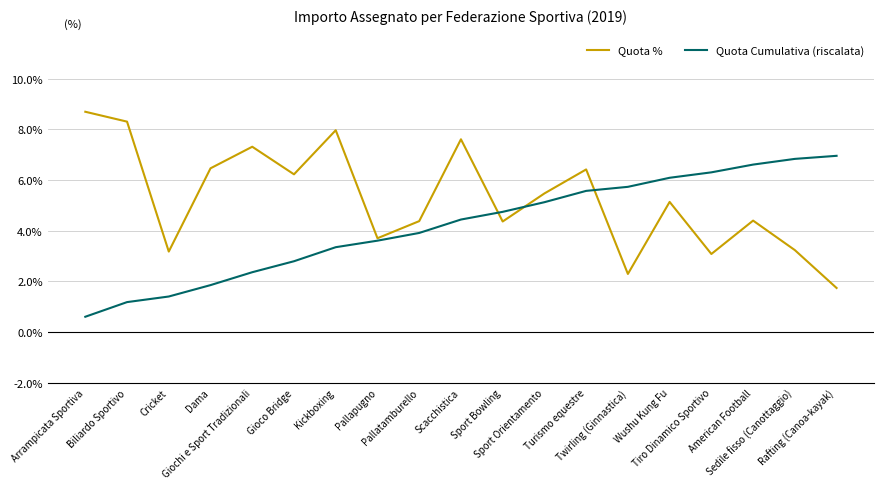

True or false: Quota % has a value of 3.1 at Tiro Dinamico Sportivo.

True